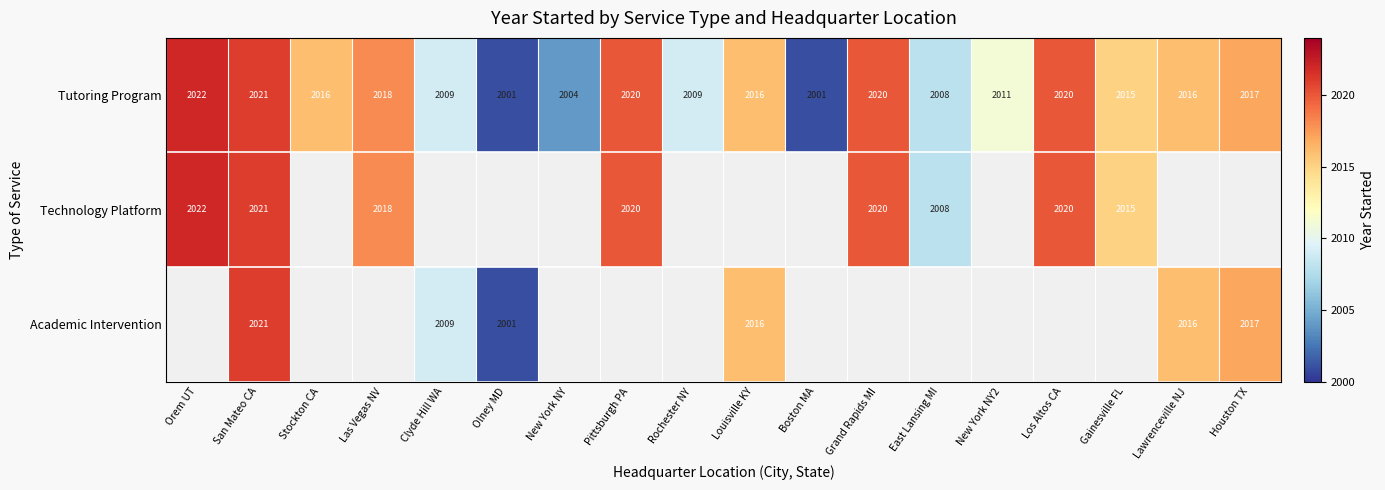

What is the smallest value displayed?

2001.0